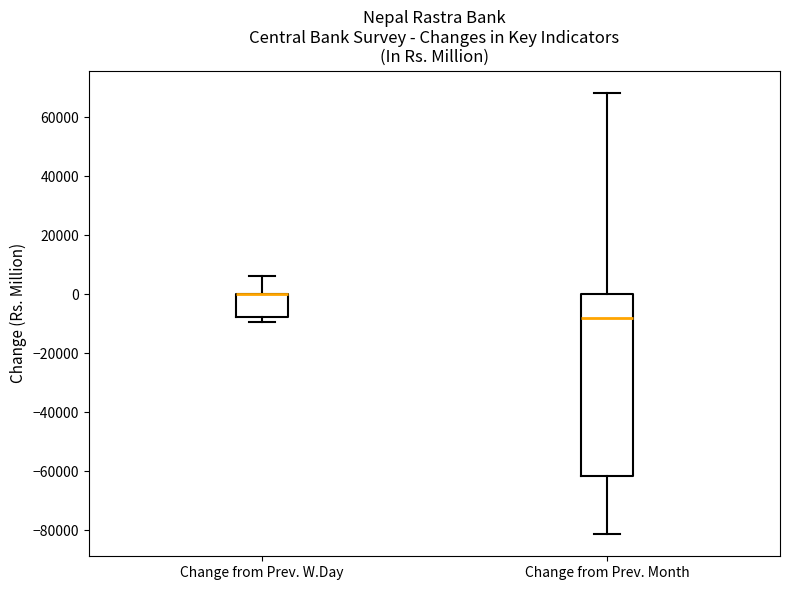

Reading left to right, read every box against the y-axis: the position of its median line, the range the box covers, and the ends of its whiskers. The values are not printed on the chart, so give them approximately, as read against the axis.

Change from Prev. W.Day: median 0 (drawn on the box's upper edge), box -8000 to 0, whiskers -10000 to 6000
Change from Prev. Month: median -8000, box -62000 to 0, whiskers -82000 to 68000